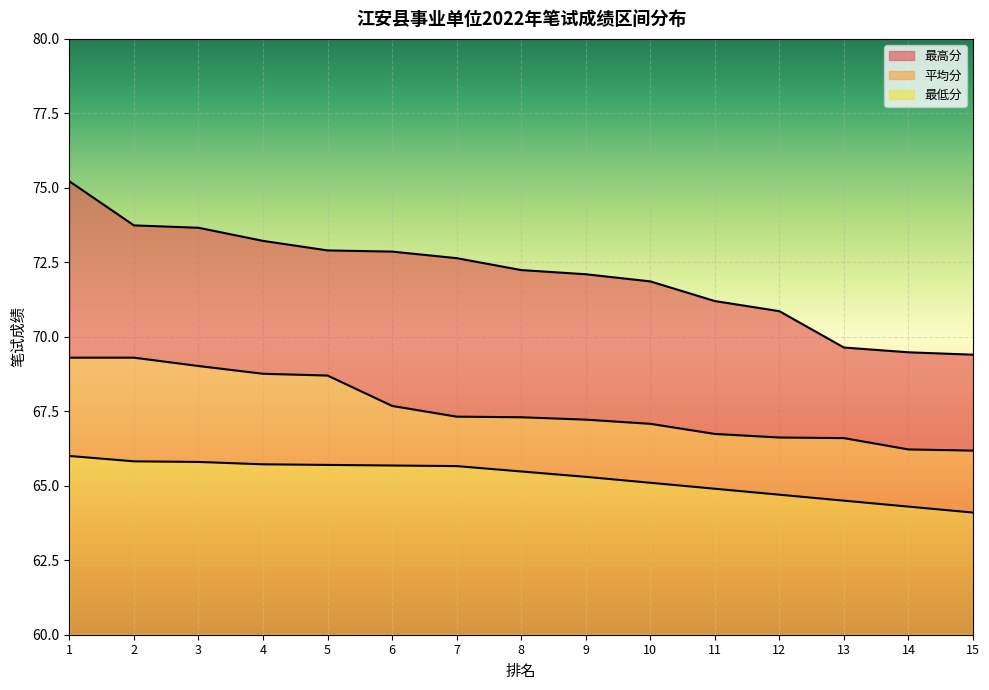

What is the highest value of the 最高分 series?

75.2